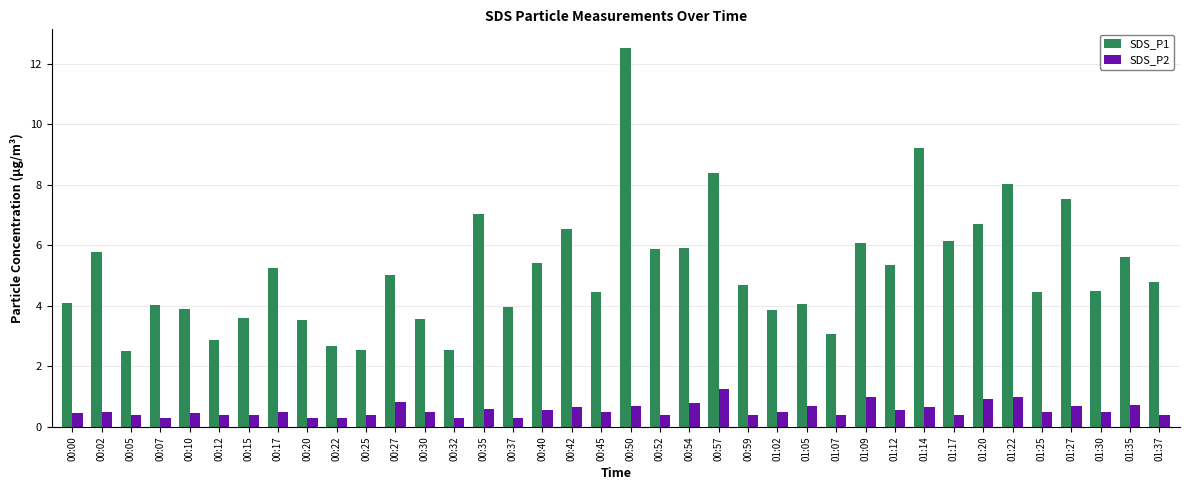

What is the difference between the highest and lowest values at 00:50?

11.8